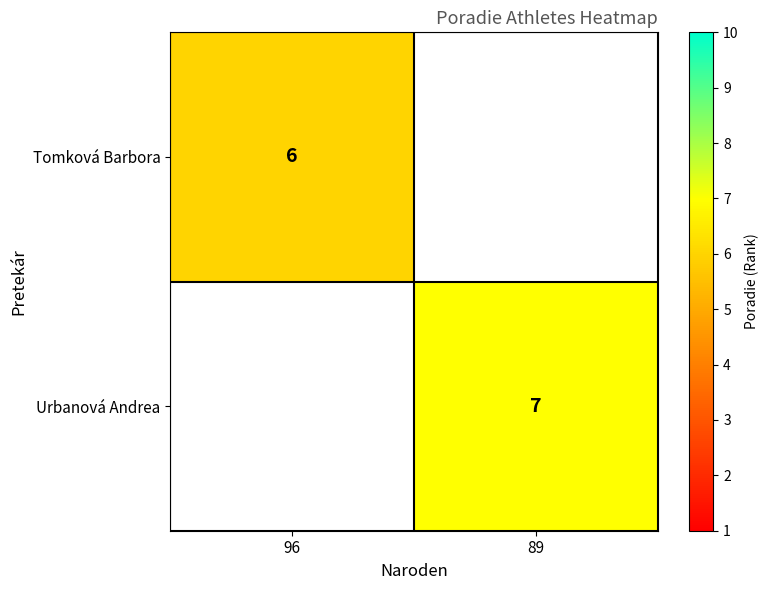

True or false: Urbanová Andrea has a value of 7 at 89.

True